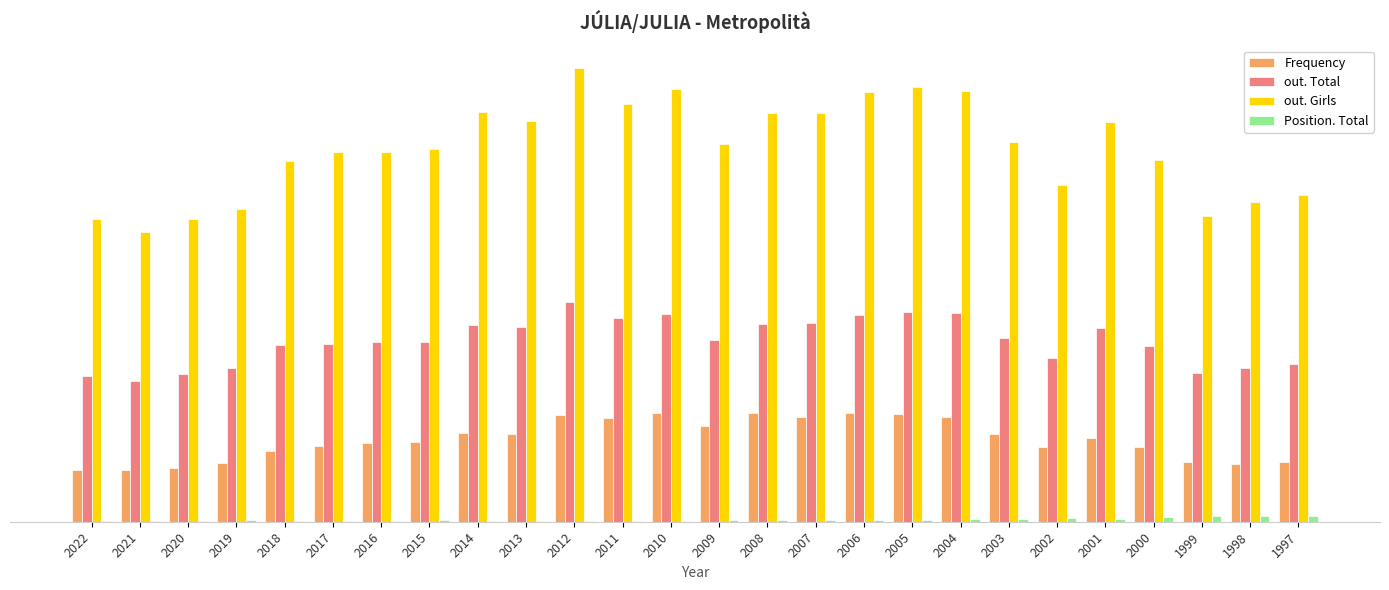

What are all the series names shown in the legend?

Frequency, out. Total, out. Girls, Position. Total